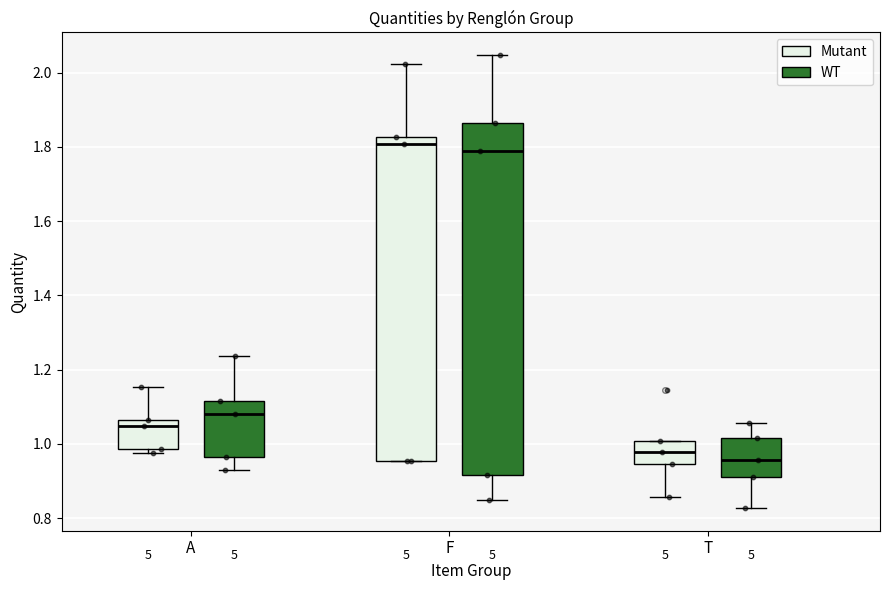

Which box is the tallest, from its lower edge to its upper edge?

F (WT)